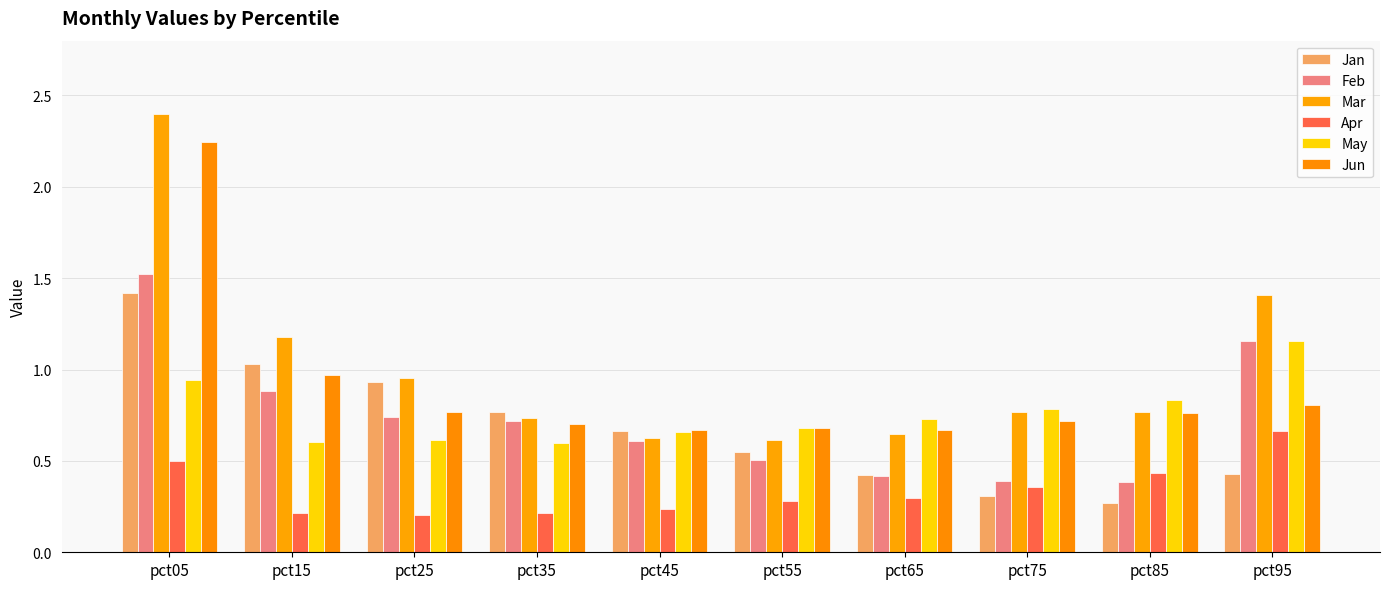

What is the smallest value displayed?

0.2